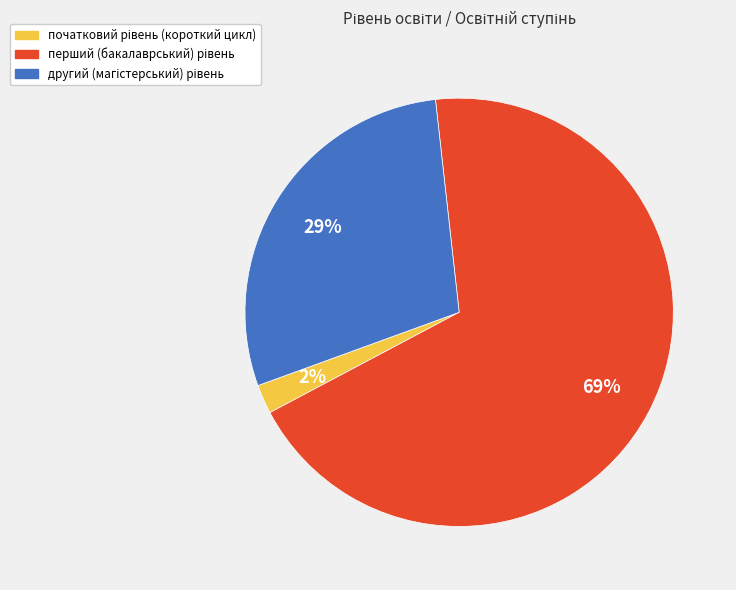

Is there any slice that represents more than half of the pie?

Yes